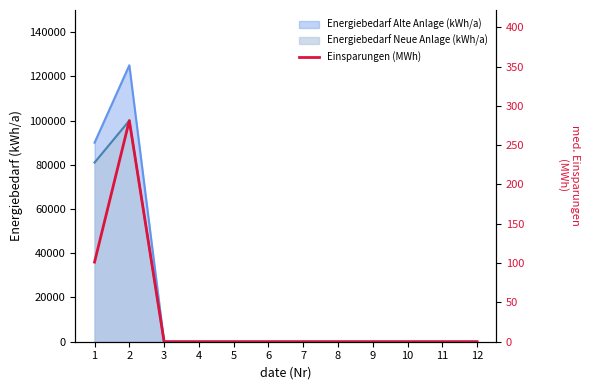

Where is the first local maximum?

2